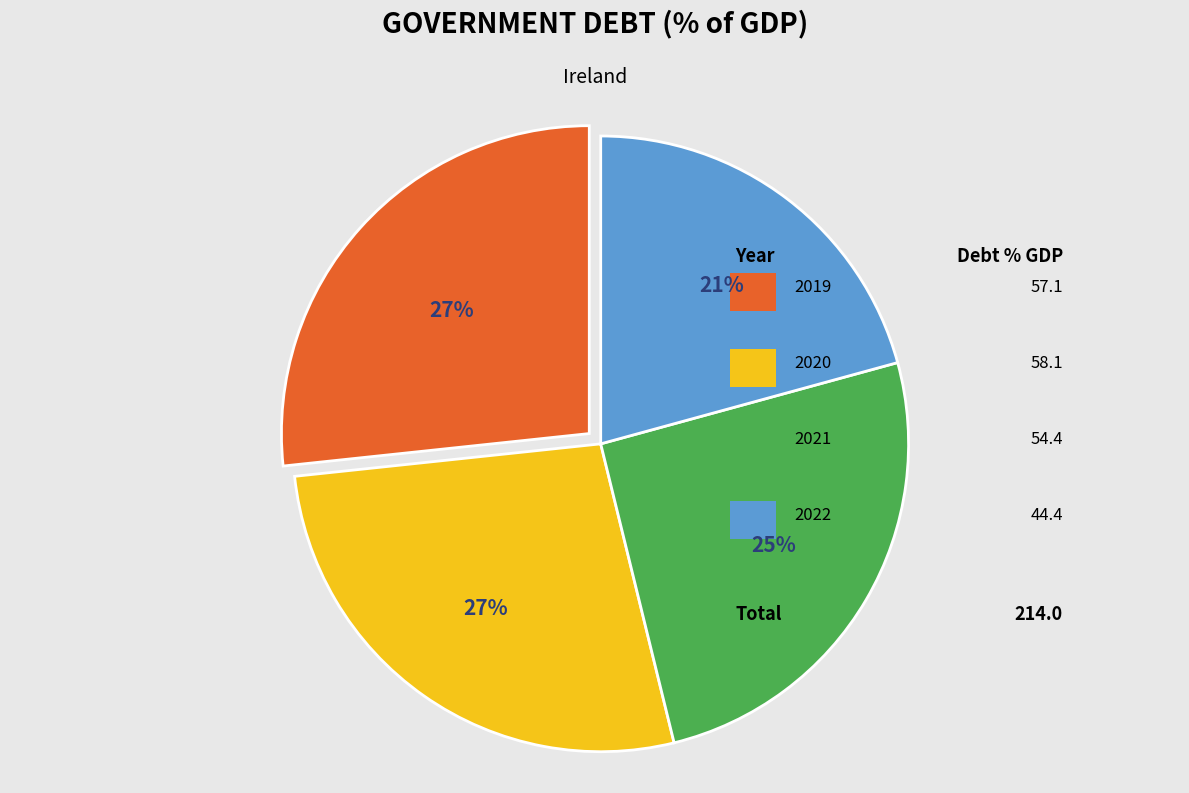

To the nearest percent, what percentage of the pie is 2020?

27%